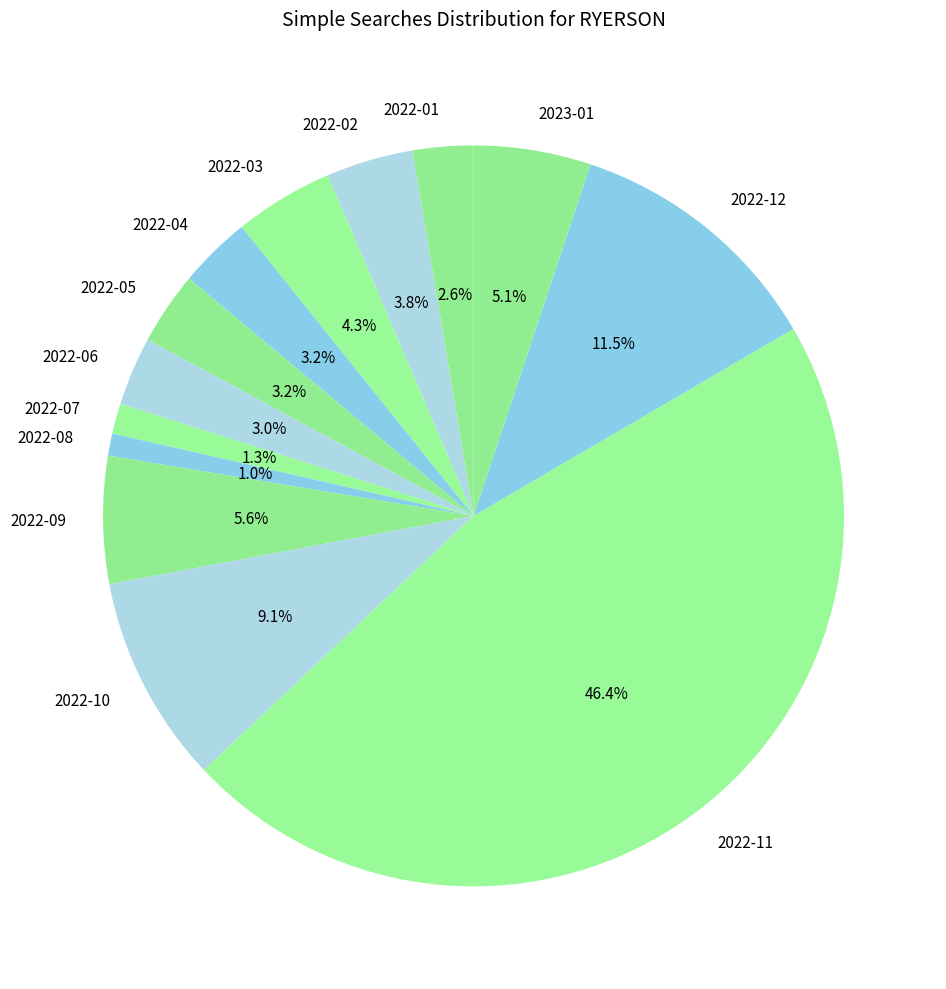

How much of the chart is everything except 2022-12?

88.5%